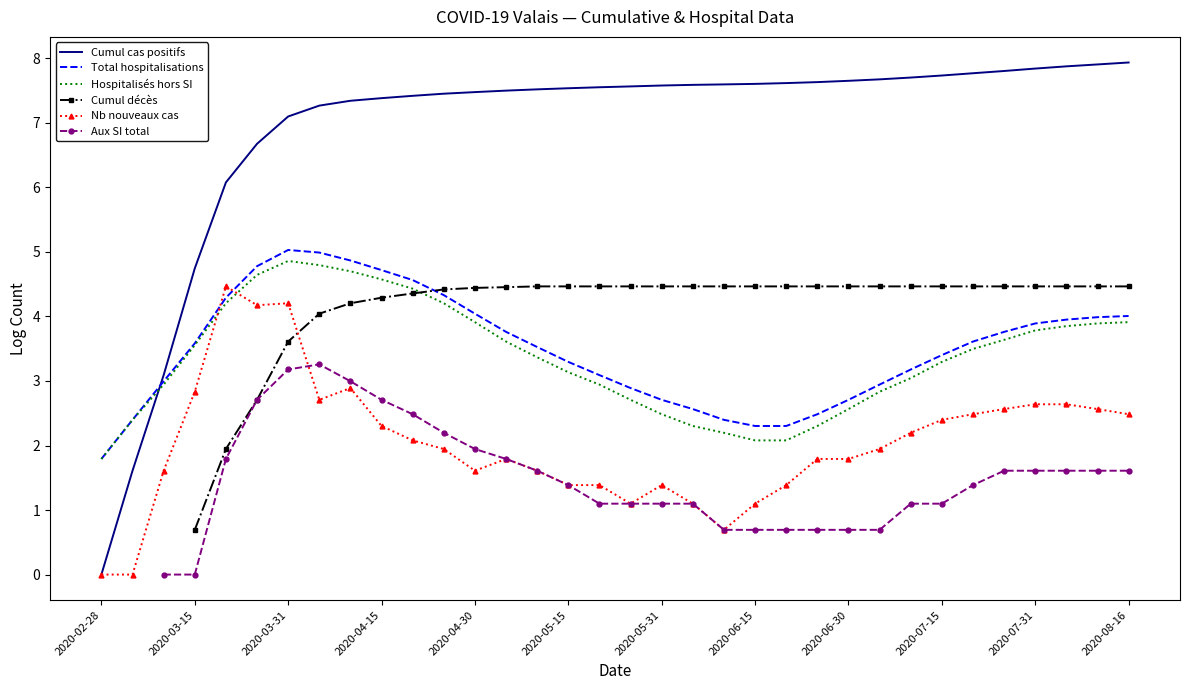

How many positive values does the Nb nouveaux cas series have?

32